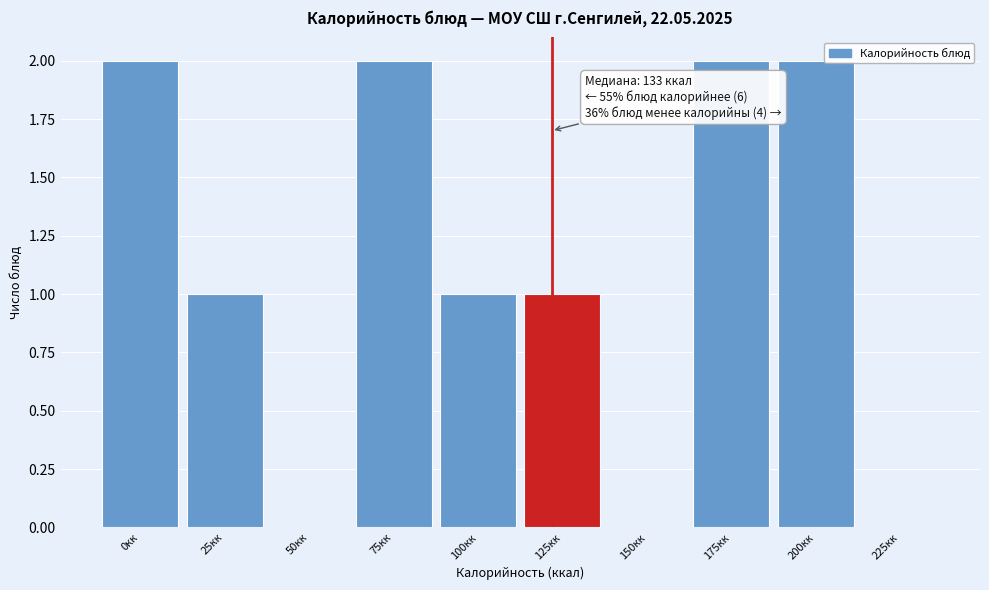

Reading right to left, list all the values displayed in this chart.

225кк=0	200кк=2	175кк=2	150кк=0	125кк=1	100кк=1	75кк=2	50кк=0	25кк=1	0кк=2